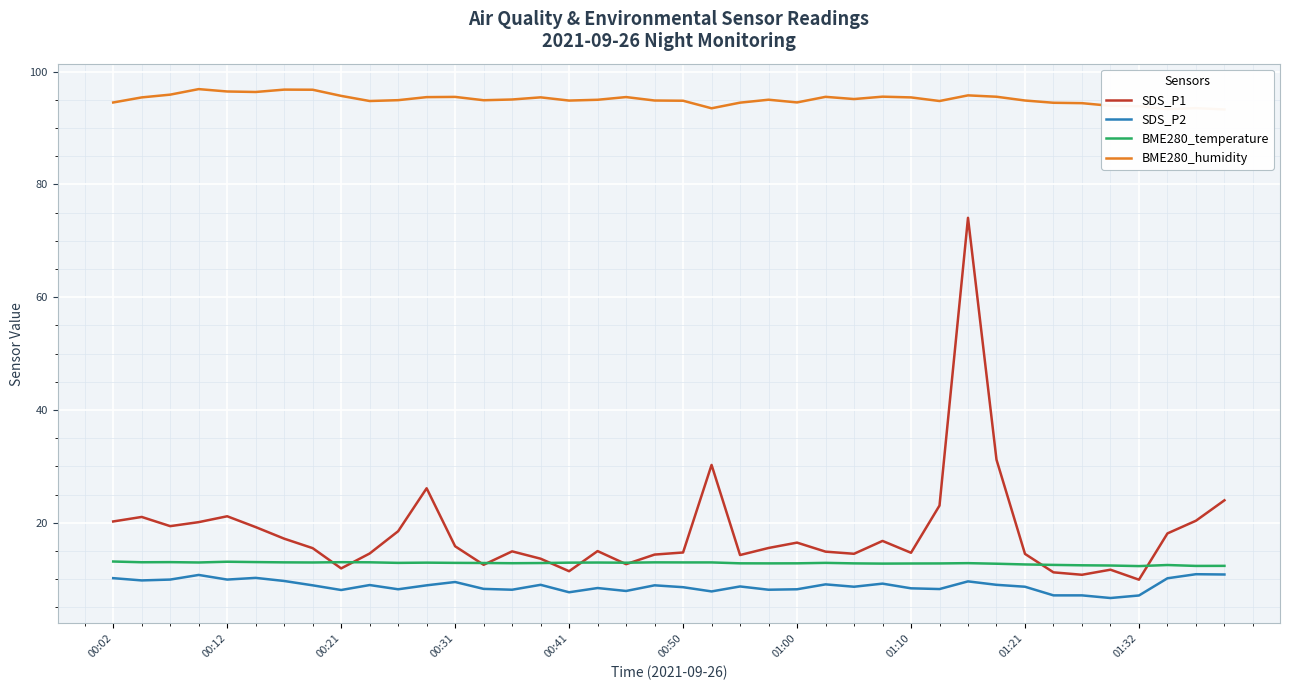

True or false: SDS_P2 and SDS_P1 intersect in this chart.

False